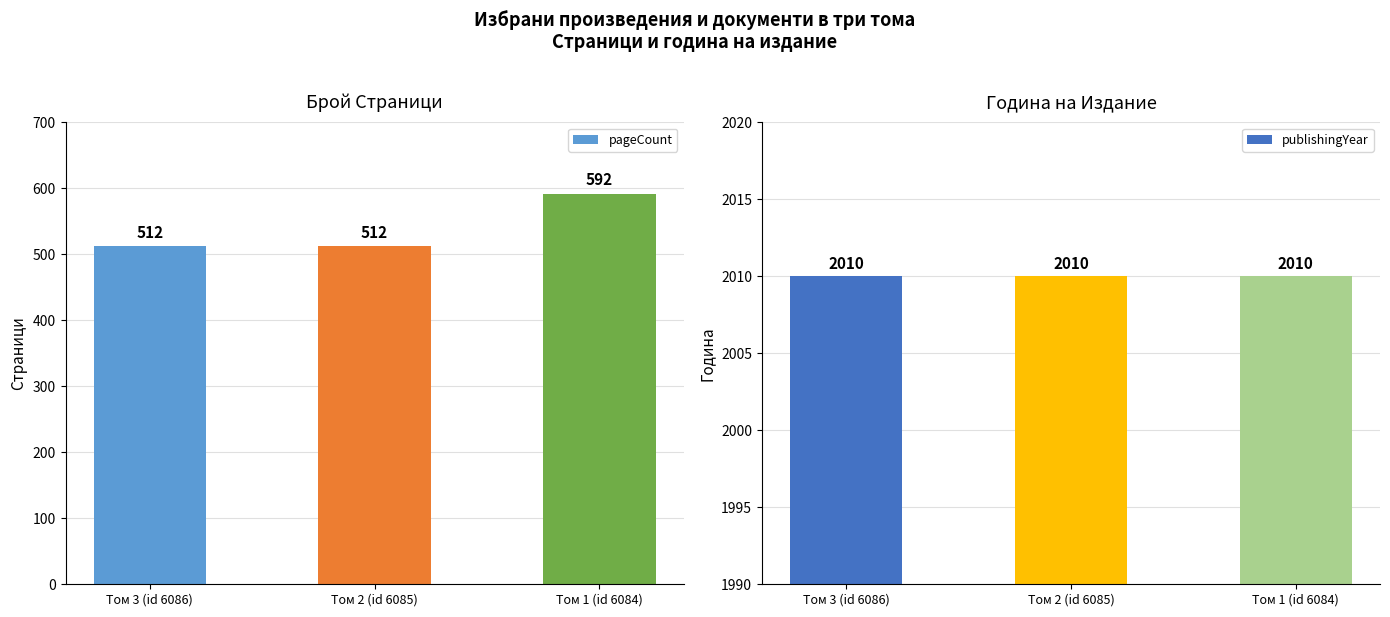

Is it true that publishingYear equals 2010 at Том 2 (id 6085)?

True